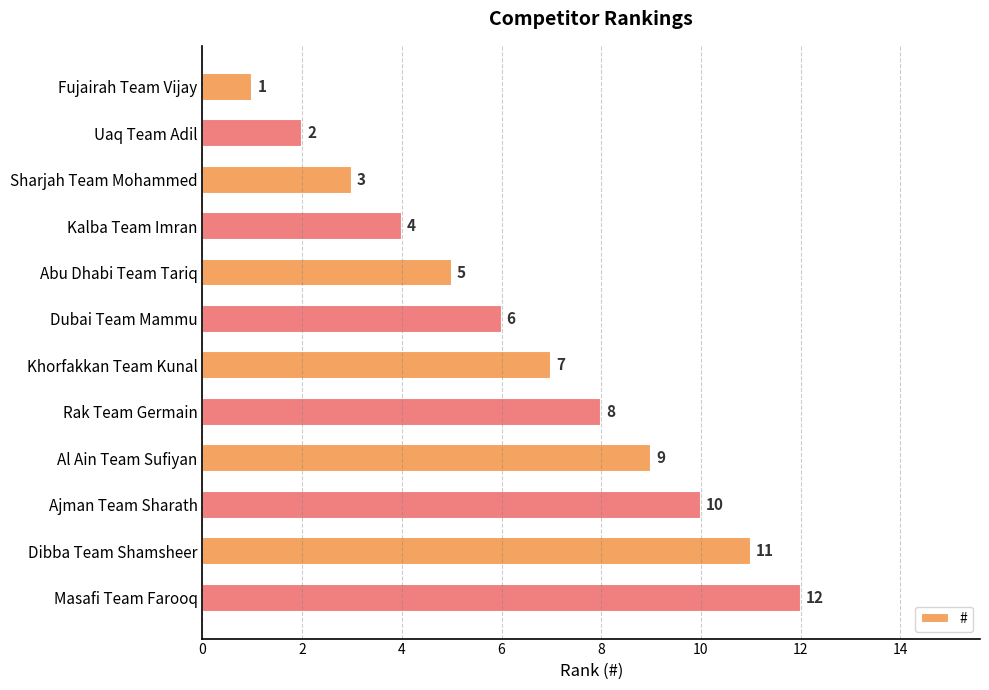

Where is the data nearest to the value 6?

Dubai Team Mammu